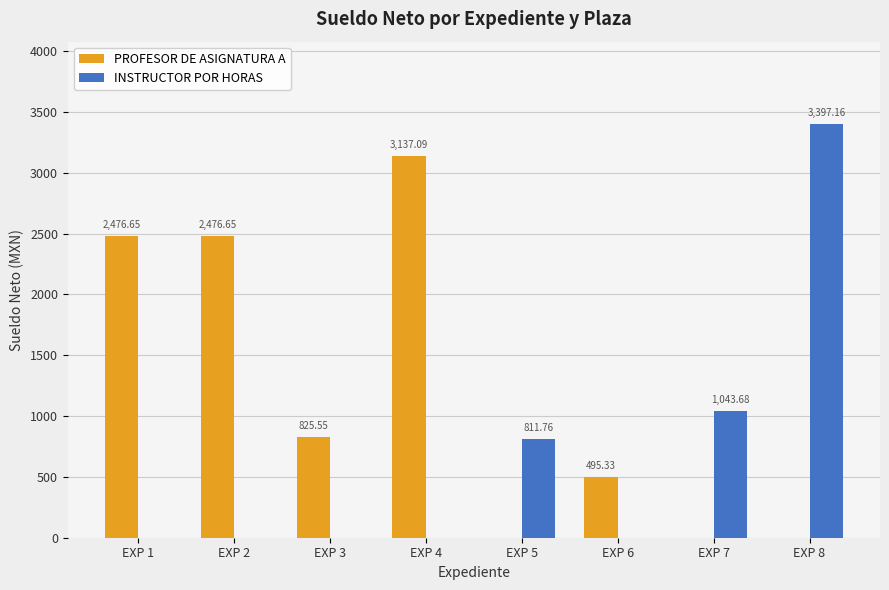

What is the maximum value shown in the chart?

3397.2